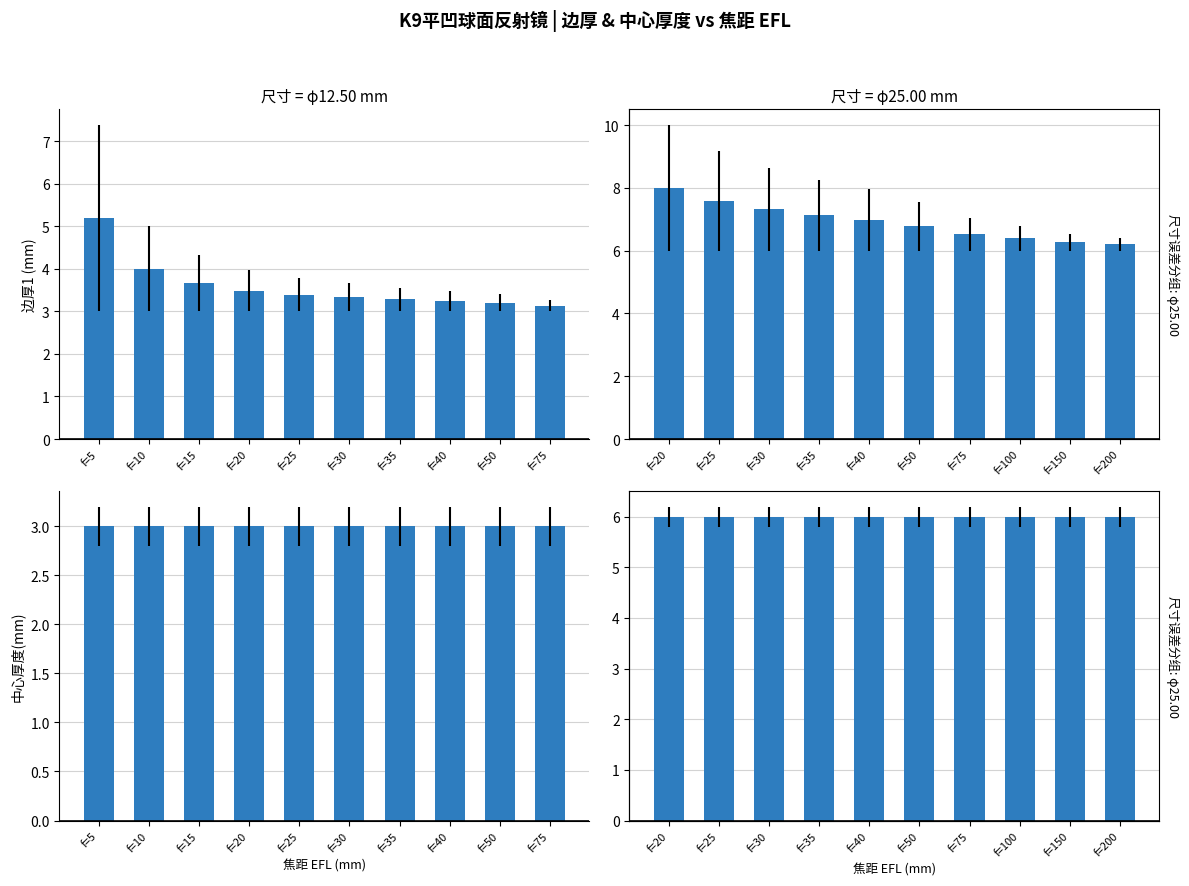

At f=35, list the series in order from smallest to largest.

中心厚度(mm), 边厚1 (mm)